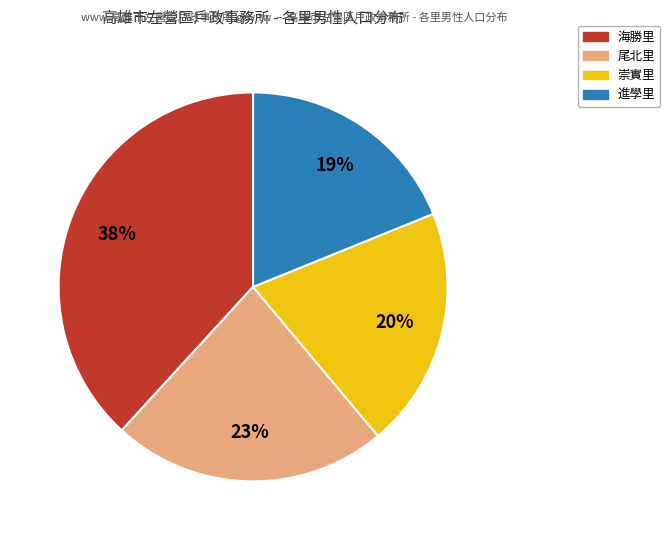

Does any single category account for the majority?

No